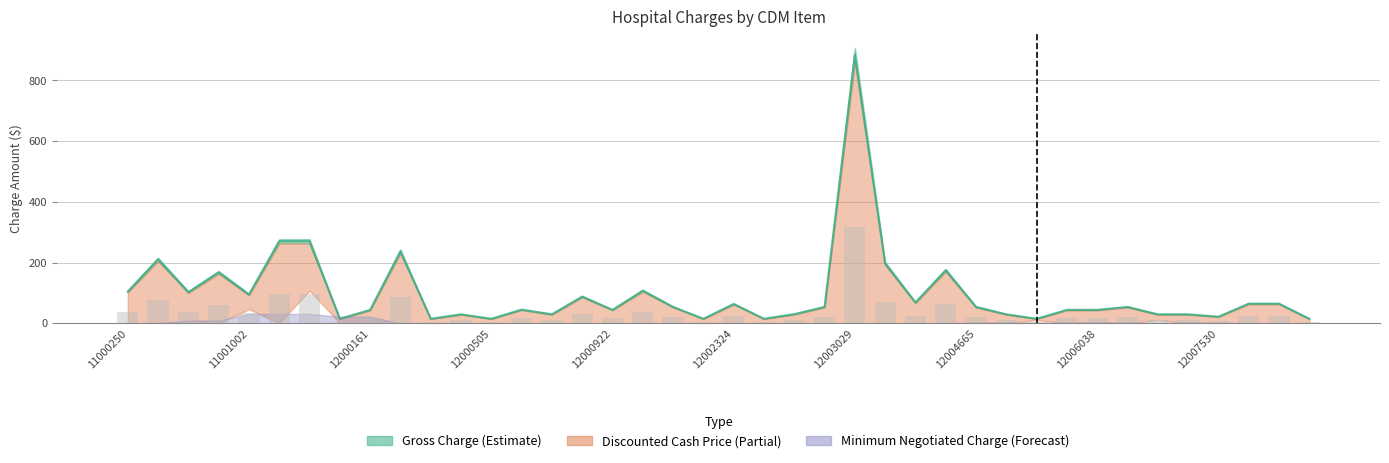

Is the value of Discounted Cash Price at 12002324 greater than the value of Gross Charge at 12000490?

Yes